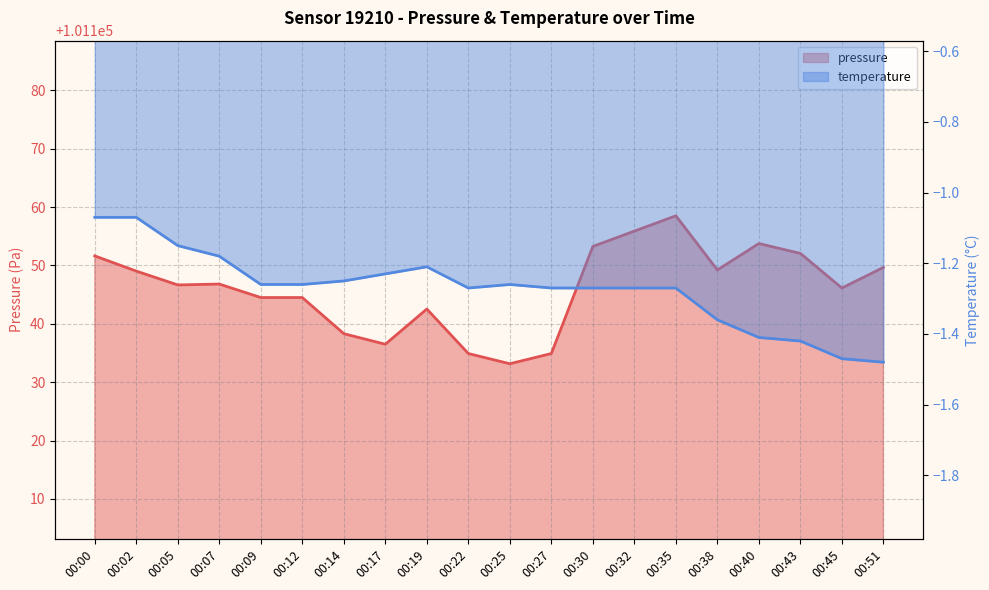

What is the approximate value of pressure at 00:27?

101134.9